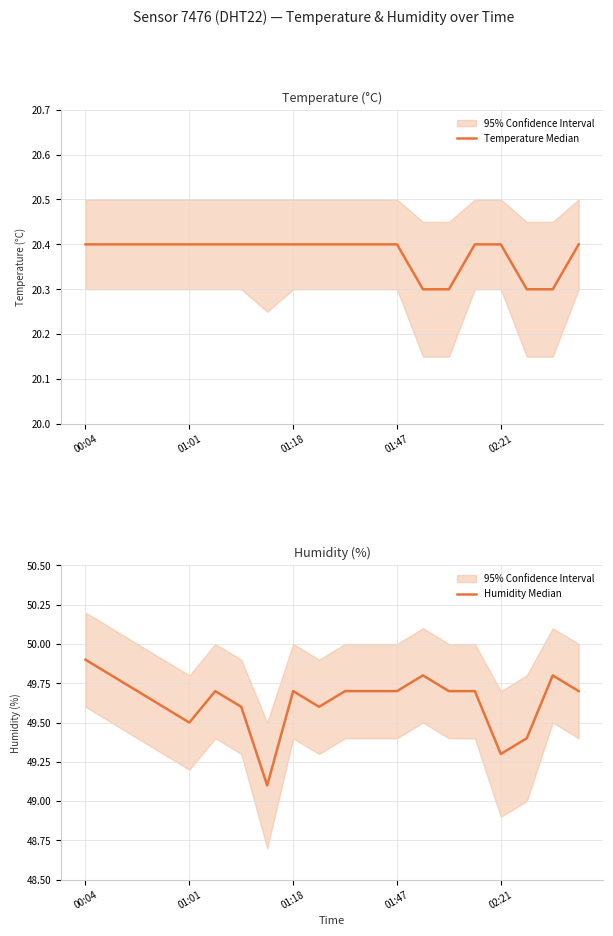

True or false: Temperature Median has a value of 4.8 at 01:47.

False